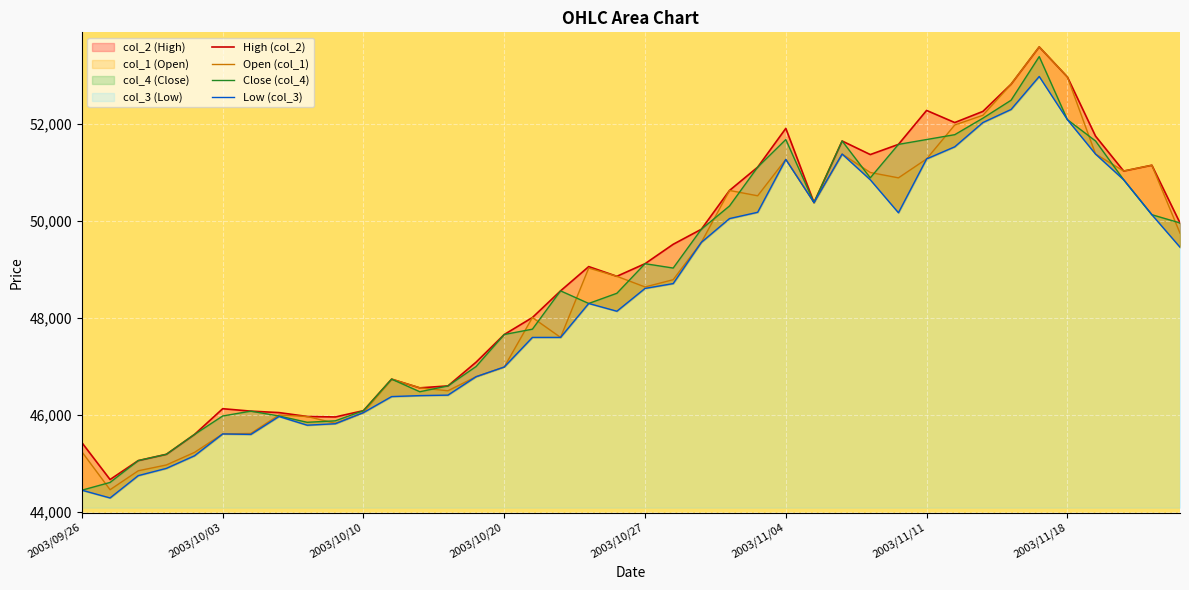

What is the difference between the Low (col_3) values at 8 and 2003/10/20?

890